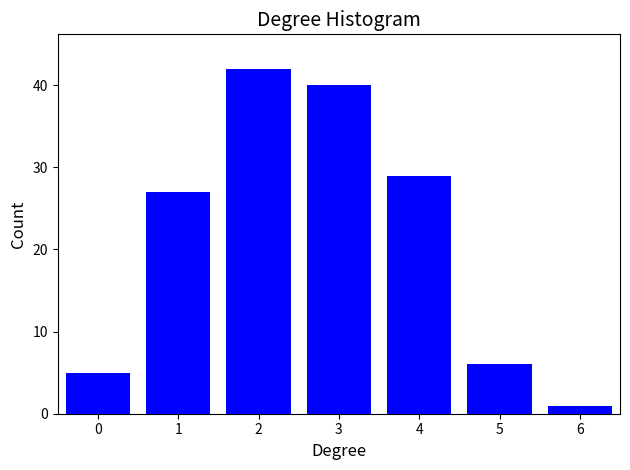

Reading left to right, extract all data points from this chart.

0=5	1=27	2=42	3=40	4=29	5=6	6=1